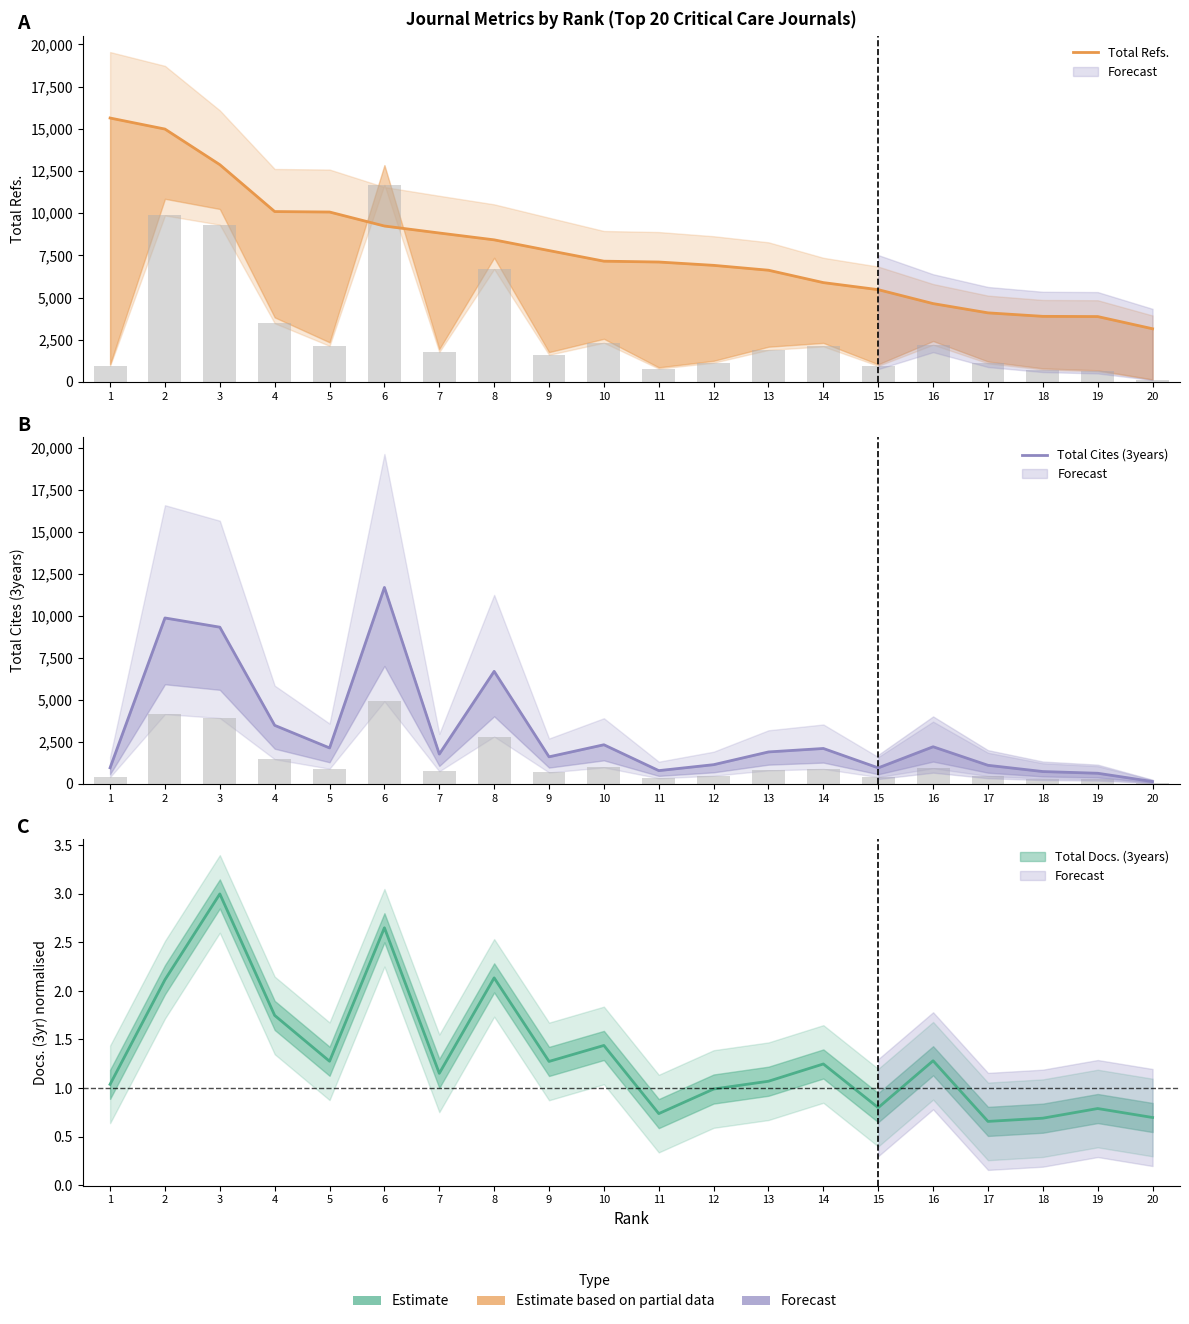

Which category has the lowest value in the Total Refs. series?

20